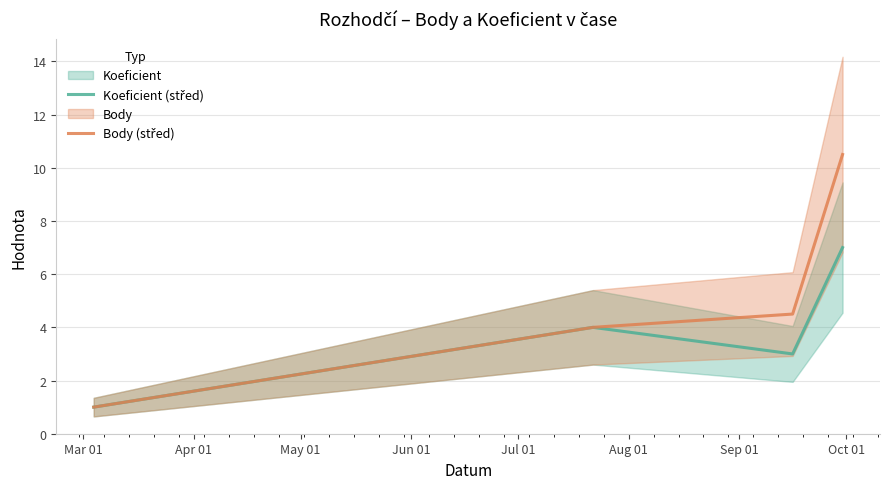

Rank the series by their maximum value, from lowest to highest.

Koeficient (střed), Body (střed)